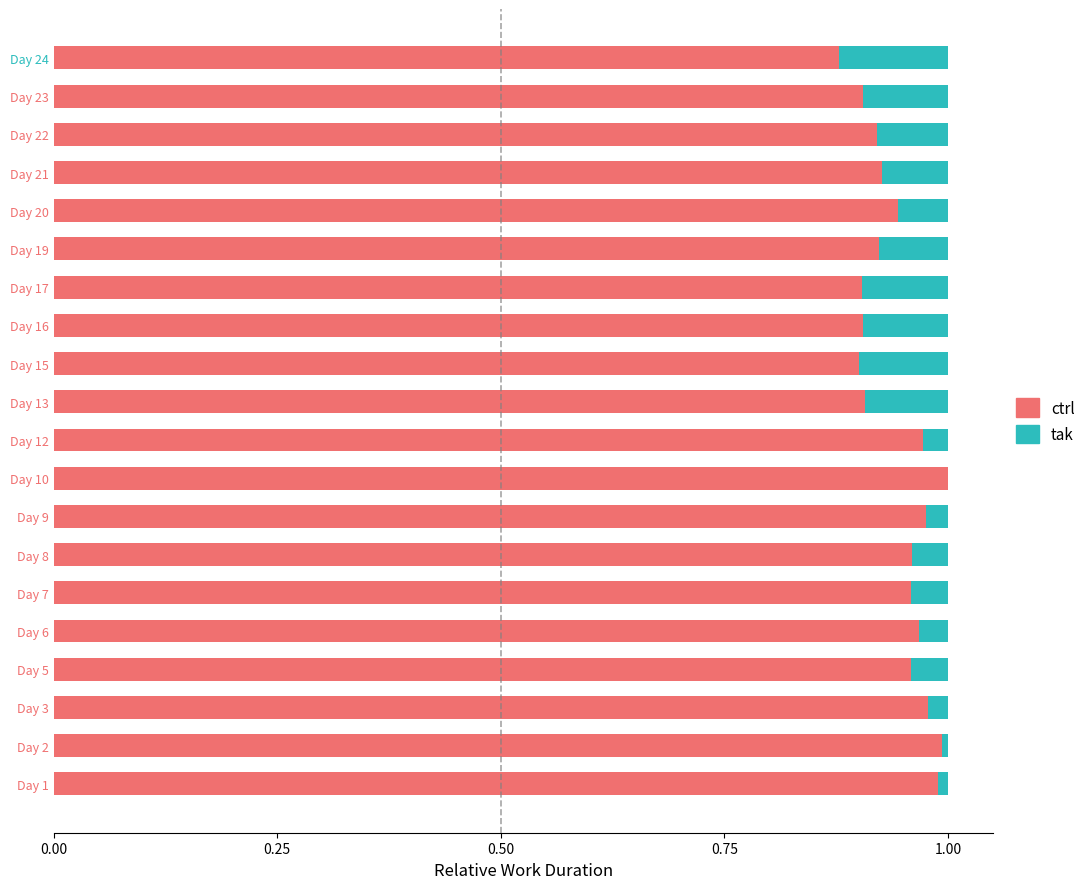

The ctrl series shows 1.0 at Day 9. True or false?

True